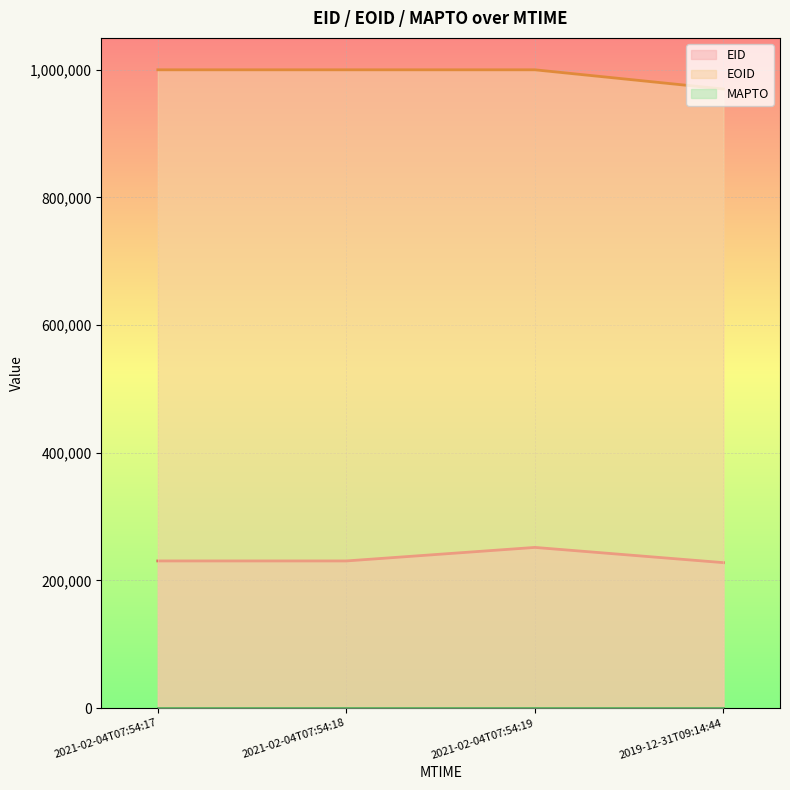

True or false: EOID has a value of 999942 at 2021-02-04T07:54:18.

True